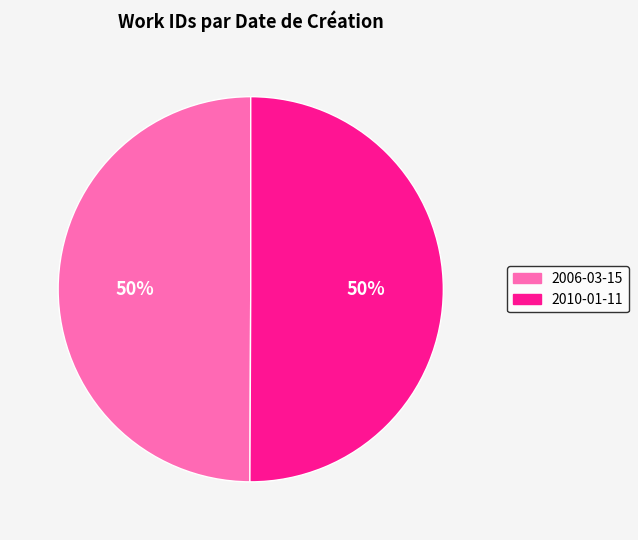

What percentage is the 2010-01-11 slice, to the nearest percent?

50%